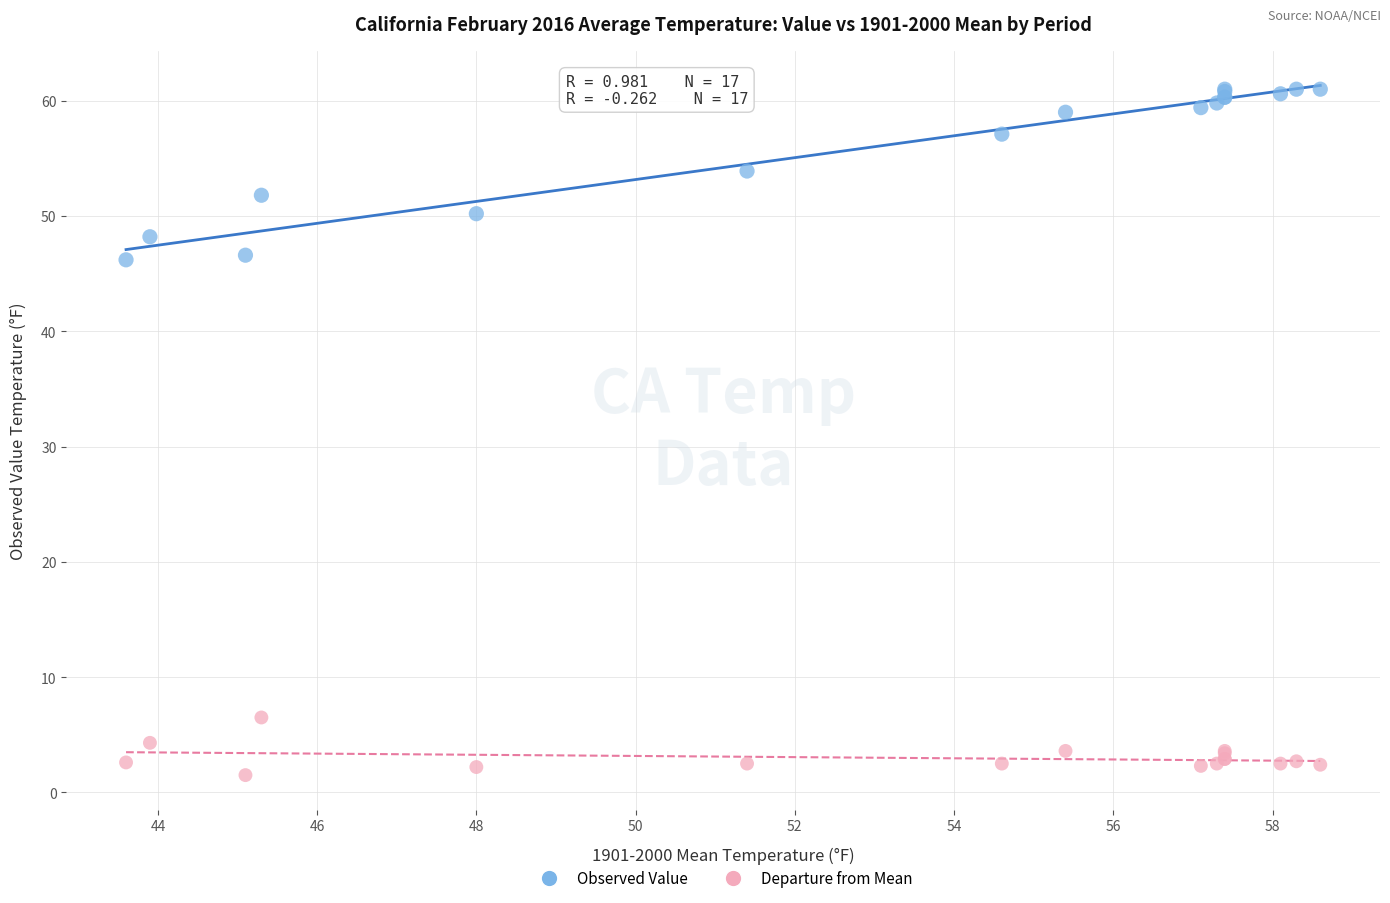

Which series has the largest Y range (max minus min)?

Observed Value